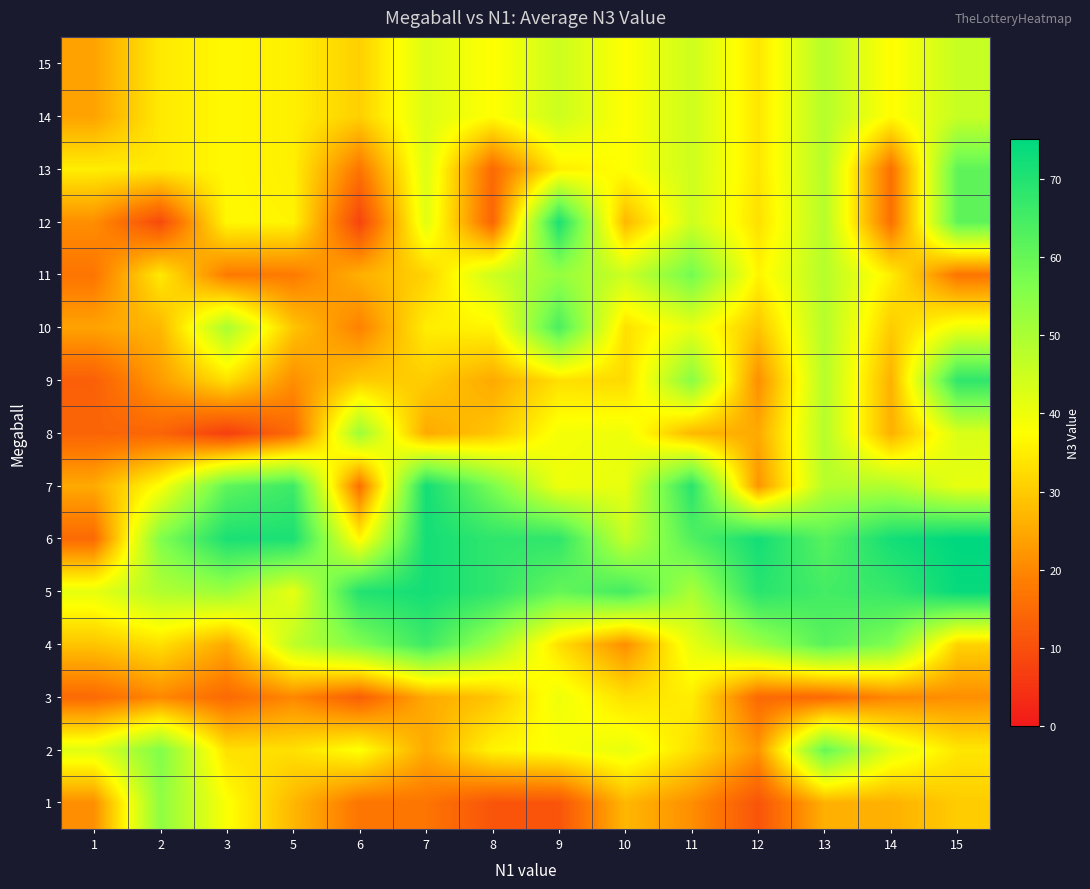

What is the difference between the highest and lowest values at 11?

48.0